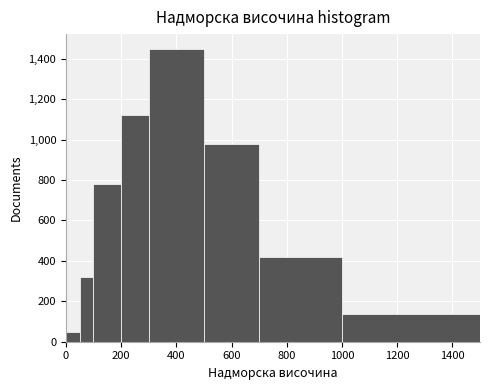

Read against the x-axis, roughly where is the centre of the tallest bar?

400